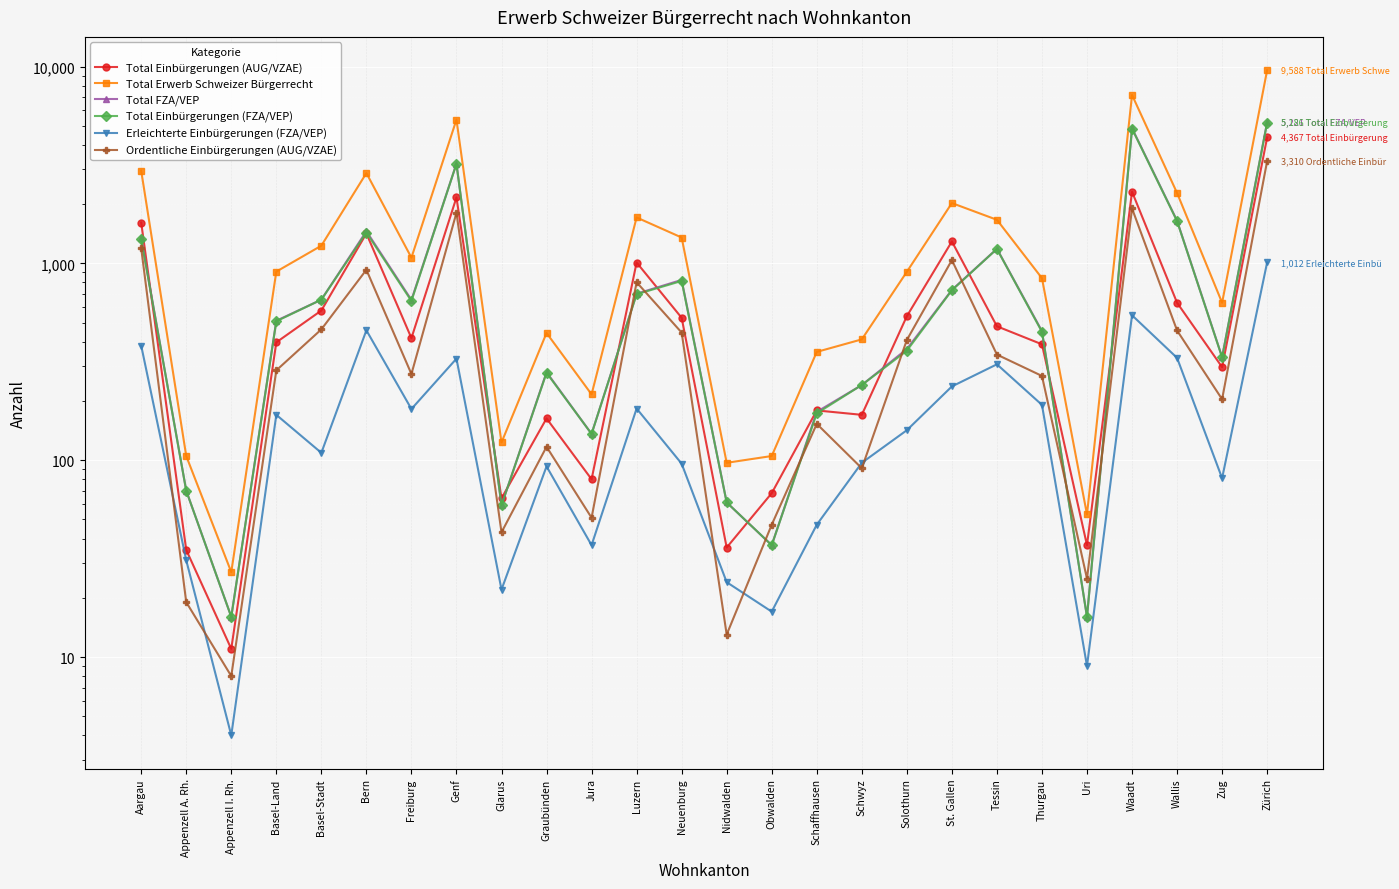

At which category is the sum across all series the highest?

Zürich